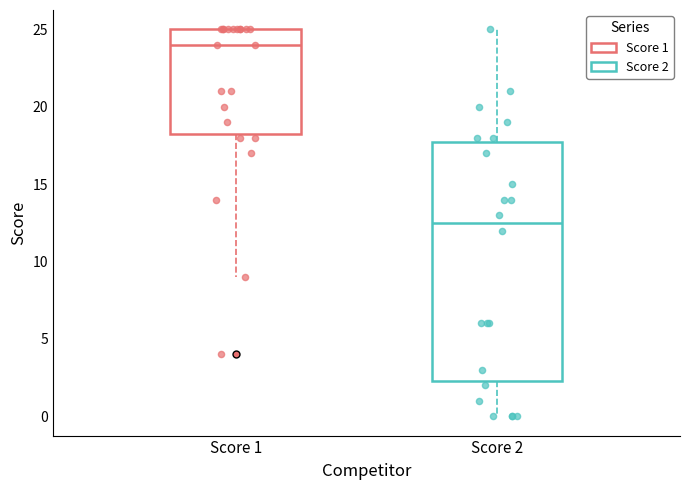

Which box's median line is the highest?

Score 1